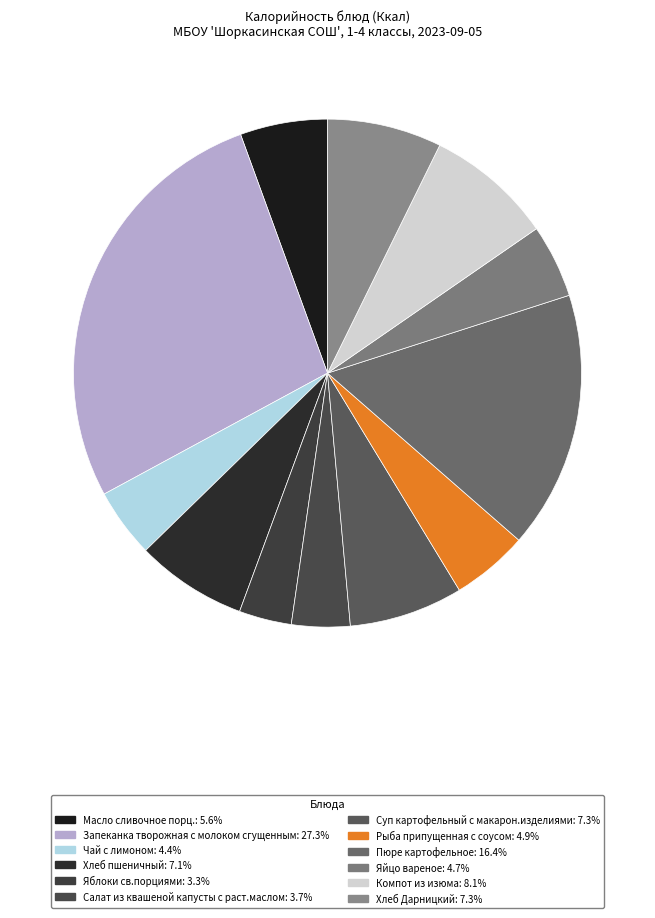

What is the smallest slice in the pie chart?

Яблоки св.порциями